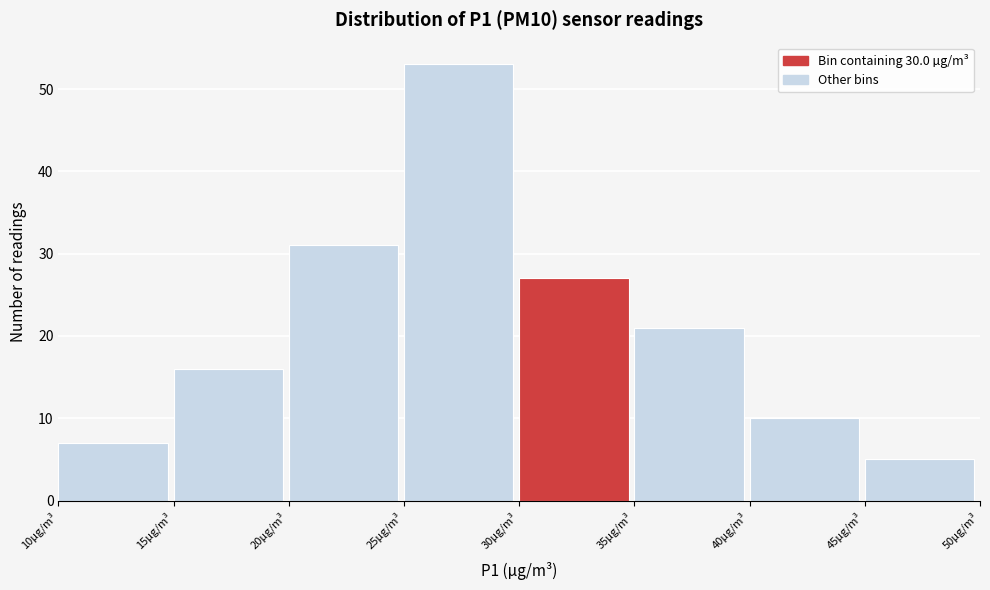

How tall is the bar that spans 40 to 45 on the x-axis? The values are not printed on the chart, so give them approximately, as read against the axis.

10